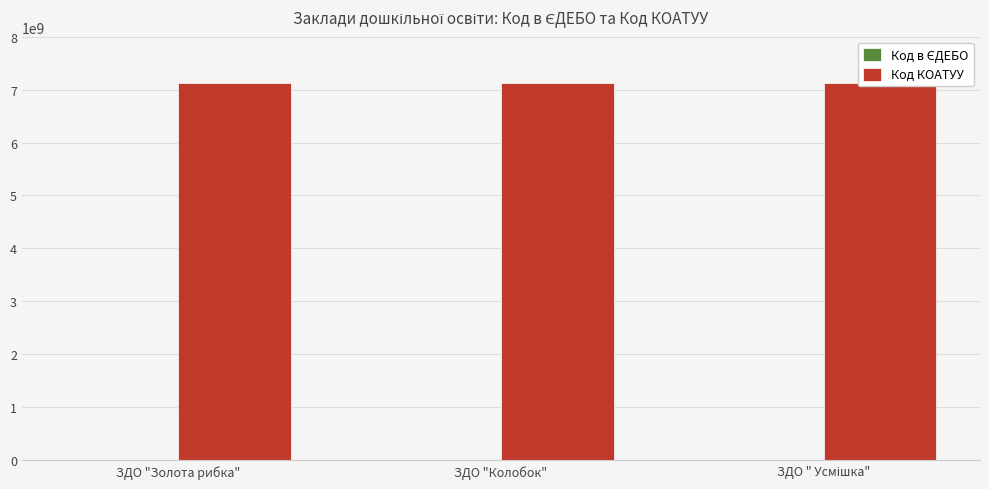

What is the total value across all series at ЗДО "Золота рибка"?

7123578986